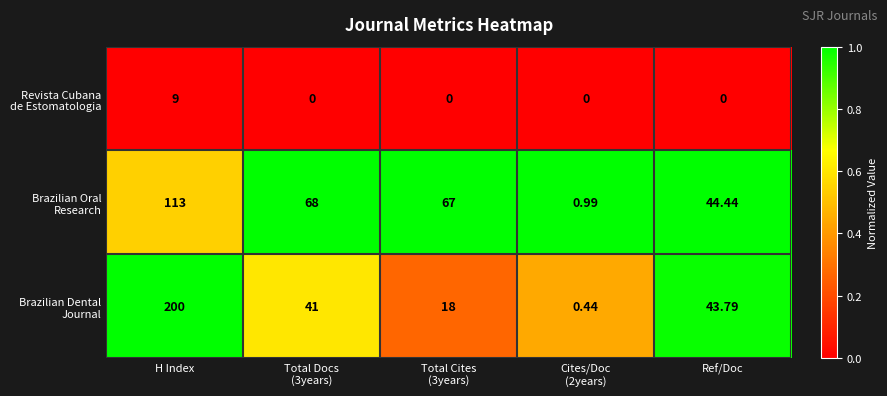

At which category is the sum across all series the highest?

H Index